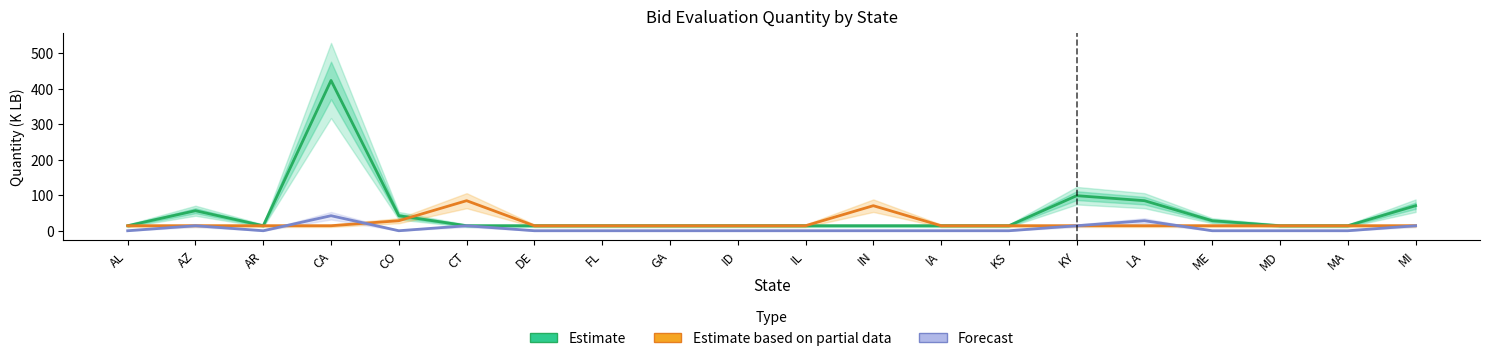

At how many categories does at least one series exceed 232?

1